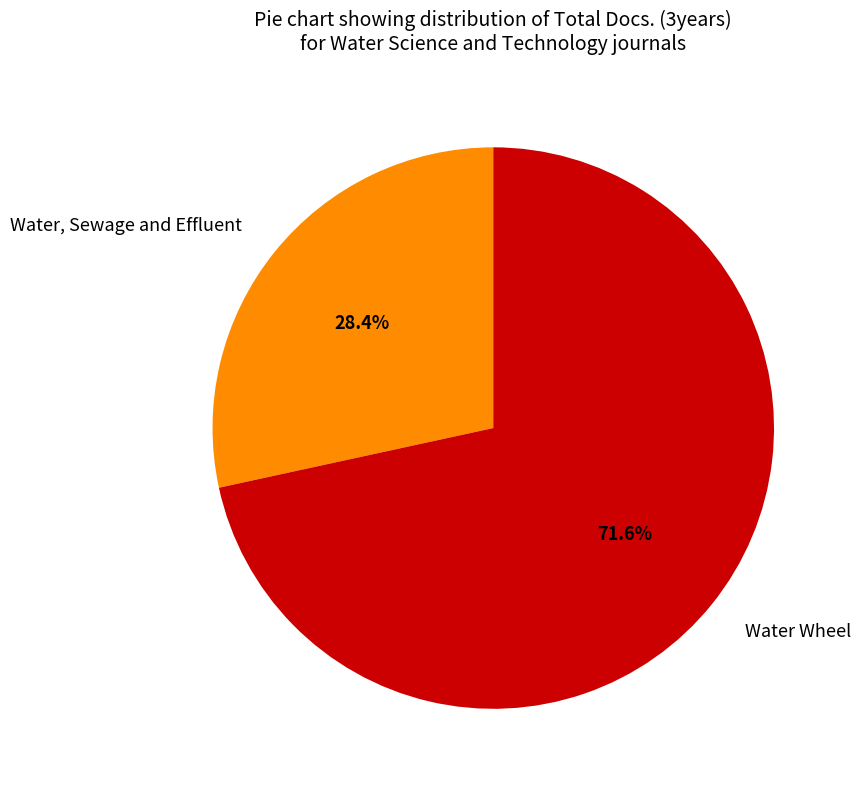

The Water Wheel slice represents 59% of the pie. True or false?

False